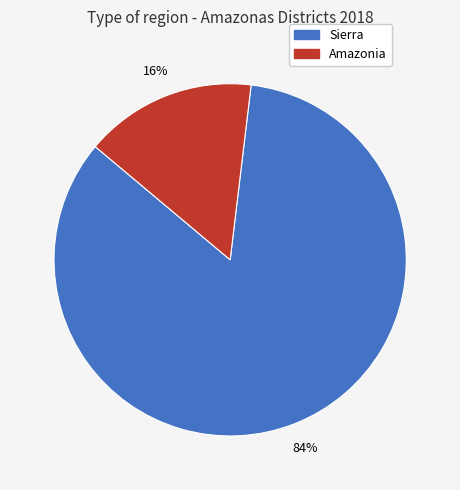

Count the number of slices in the pie.

2